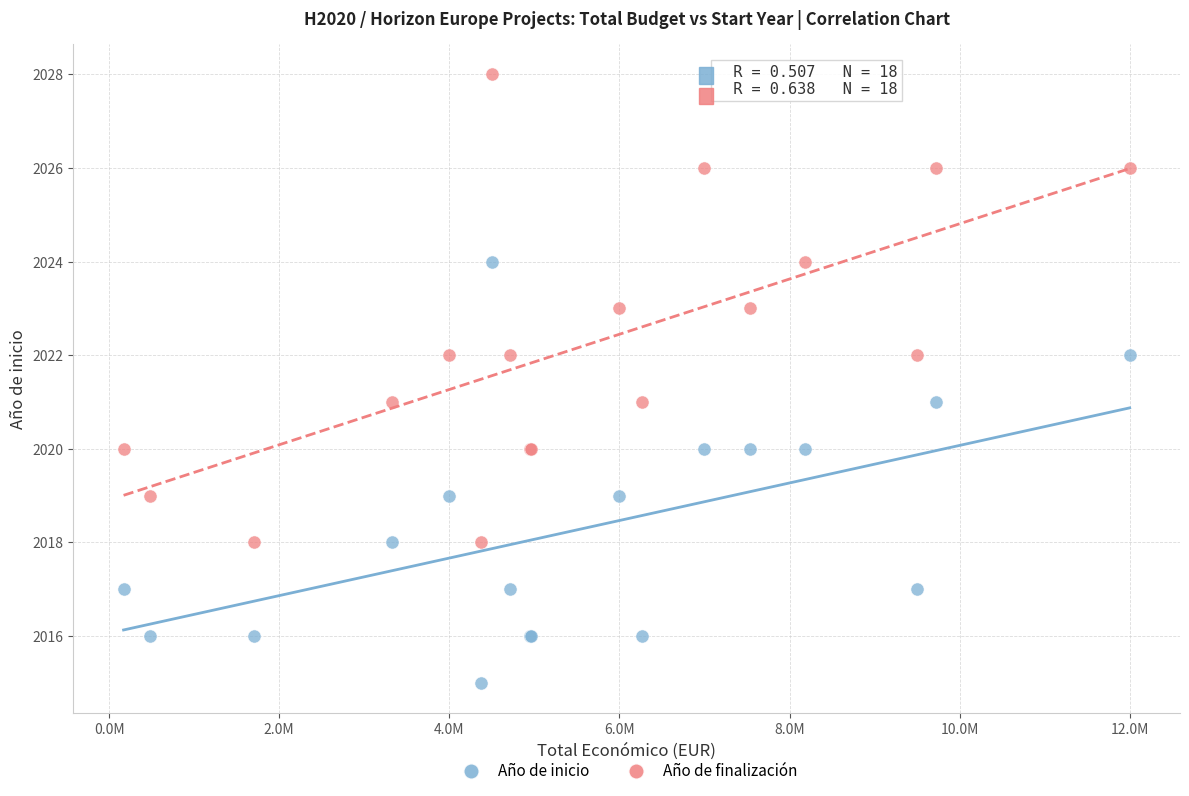

What are all the series names shown in the legend?

Año de inicio, Año de finalización